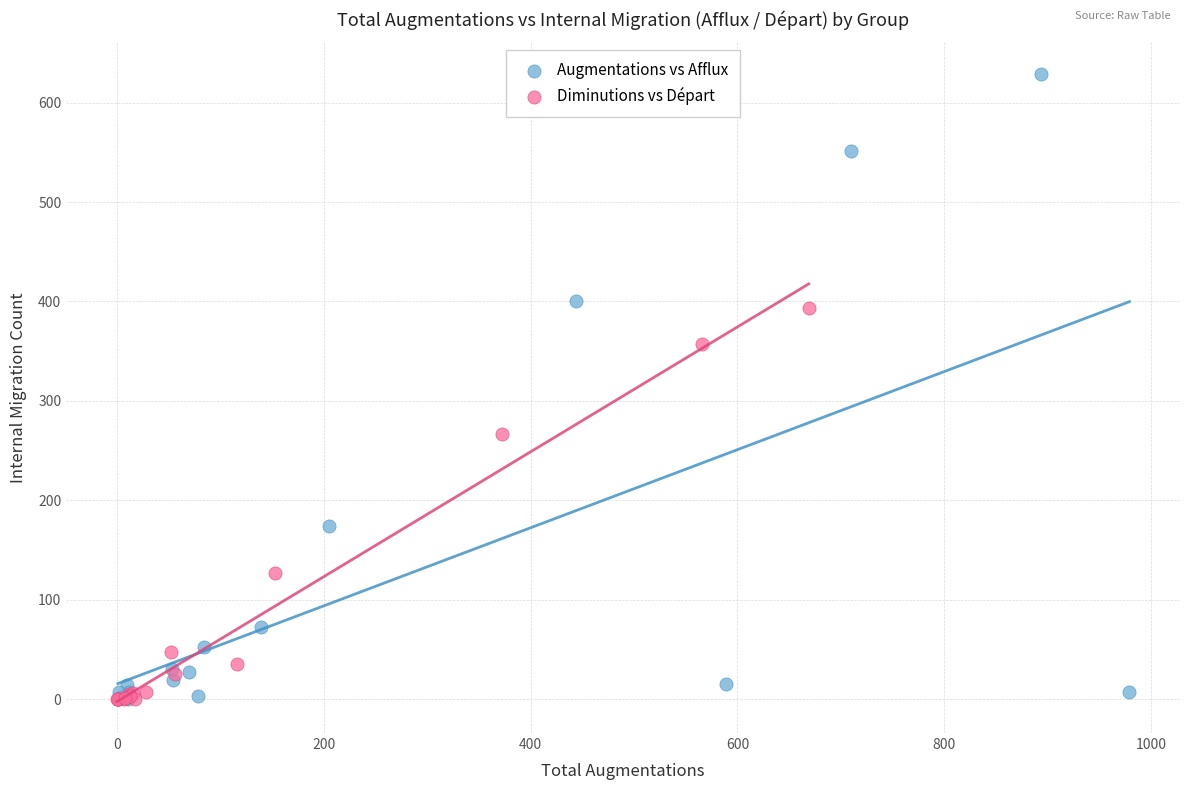

What are all the series names shown in the legend?

Augmentations vs Afflux, Diminutions vs Départ